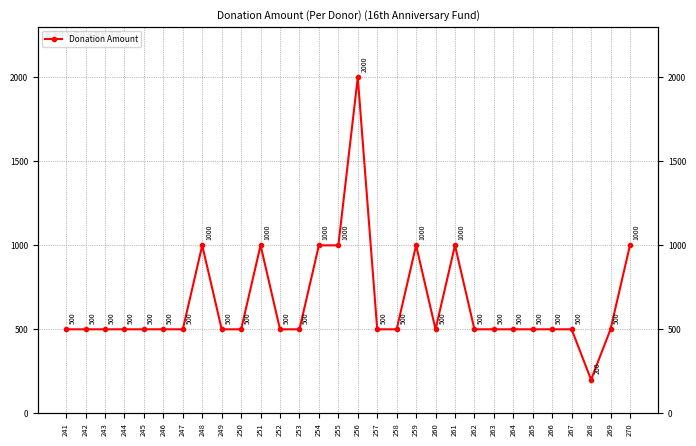

Count the values in the range 500 to 1000.

28